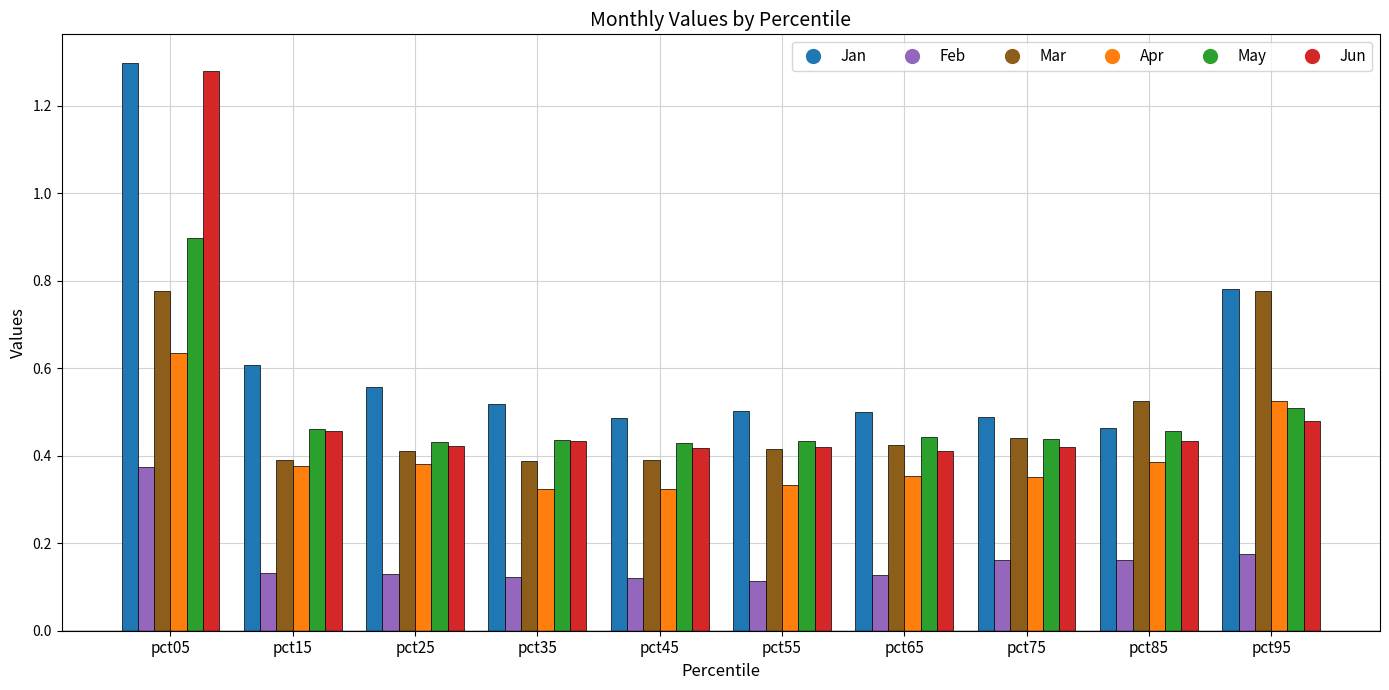

How many bars are there in total?

60